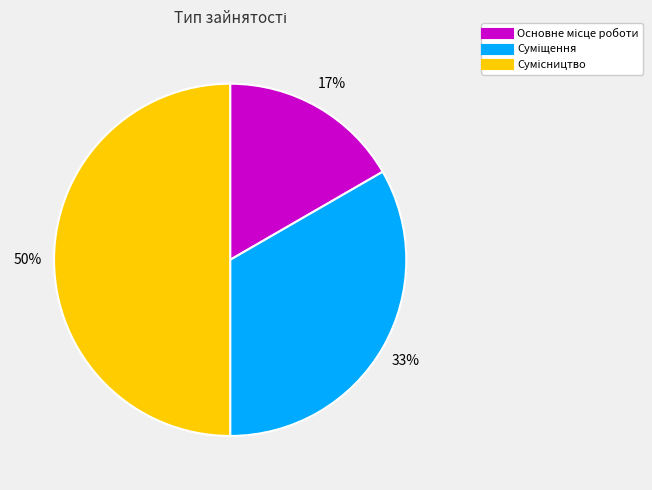

To the nearest percent, what is the difference between the largest and smallest slice percentages?

33%